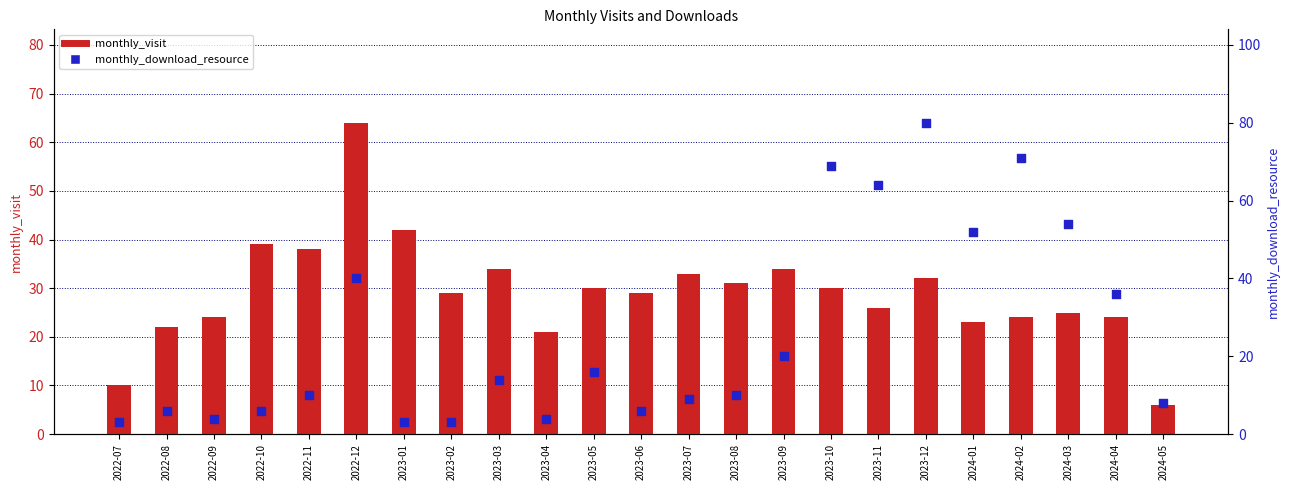

Which series reaches the minimum Y coordinate?

monthly_download_resource